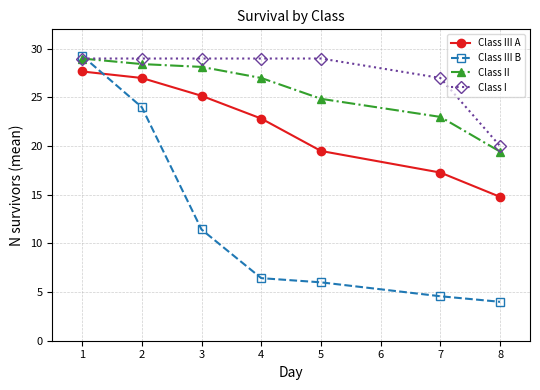

What are all the series names shown in the legend?

Class III A, Class III B, Class II, Class I